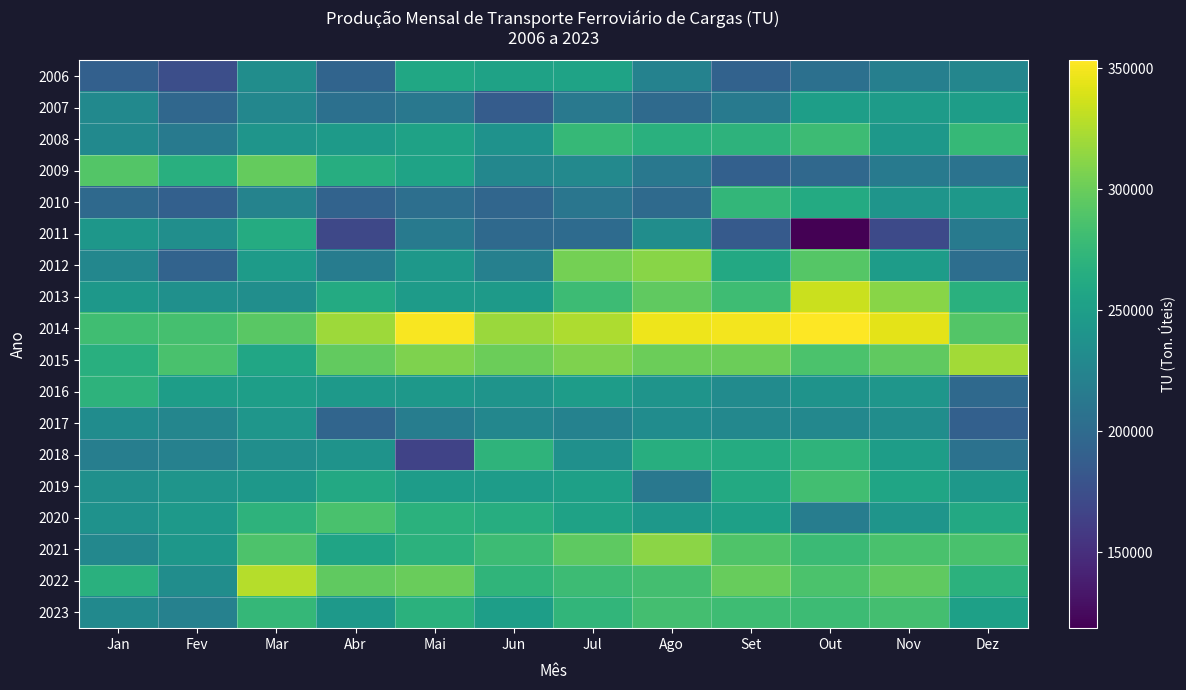

At which category is the sum across all series the highest?

Ago